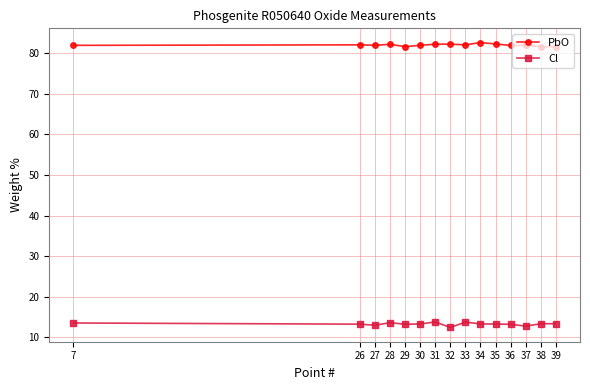

True or false: Cl and PbO intersect in this chart.

False